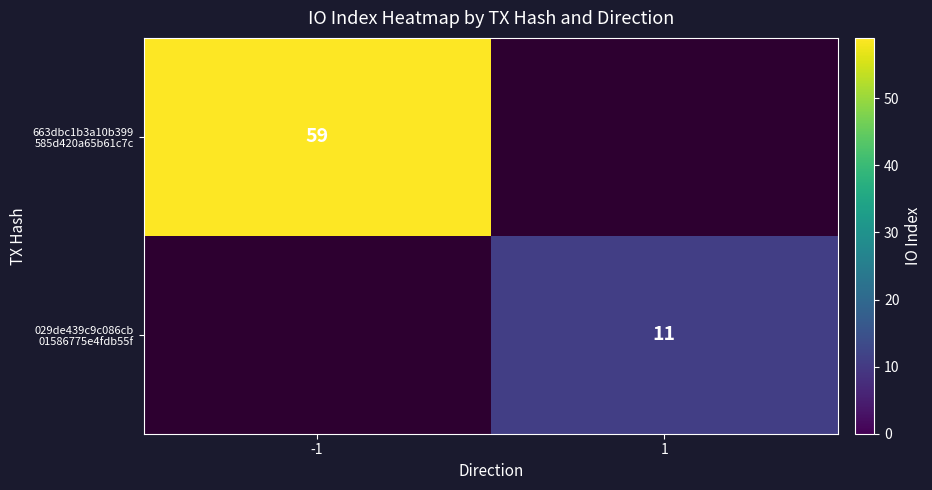

Rank the categories by 029de439c9c086cb 01586775e4fdb55f value from lowest to highest.

-1, 1